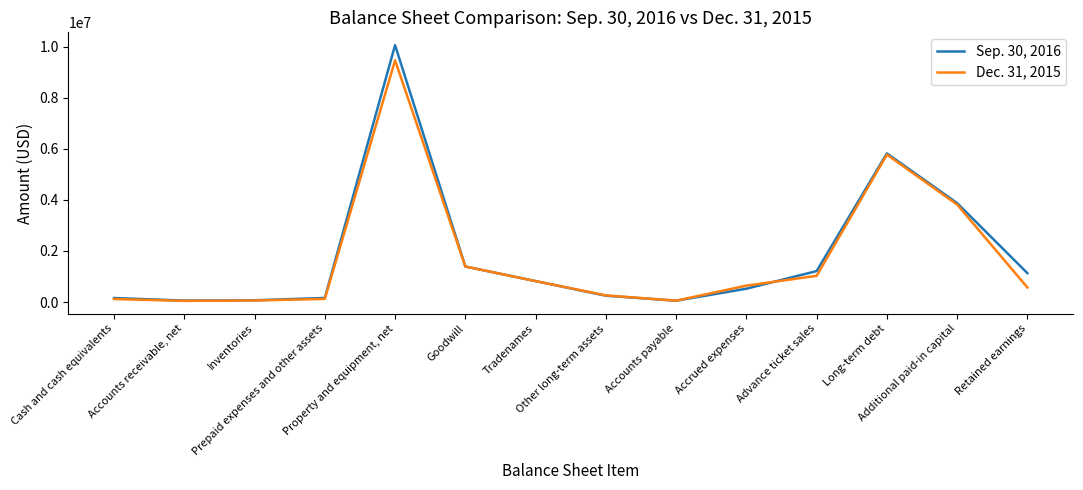

What is the lowest value of the Dec. 31, 2015 series?

44996